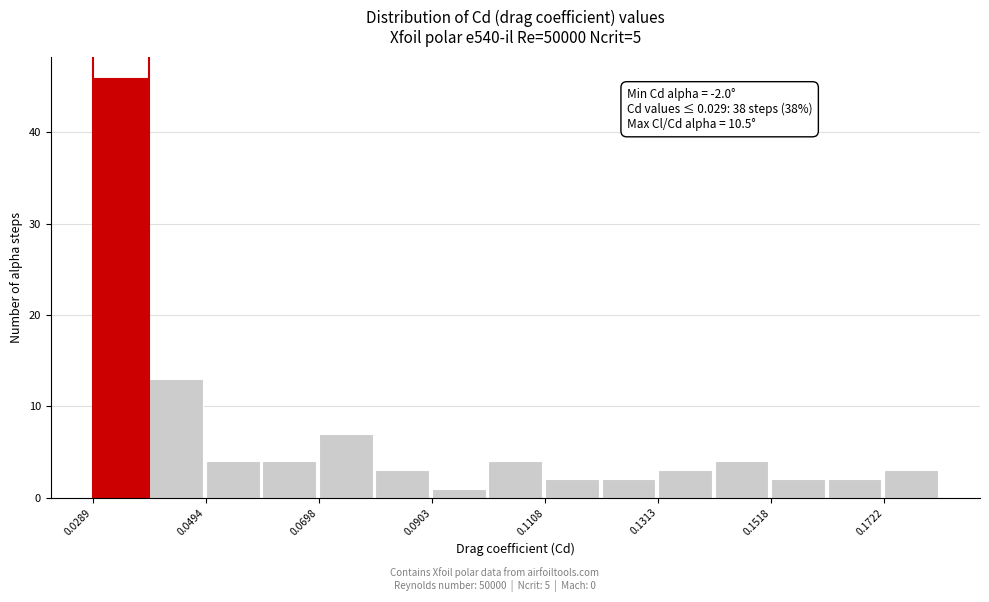

Around what value on the x-axis is the tallest bar? Give the approximate position of its centre, as read against the axis.

0.035